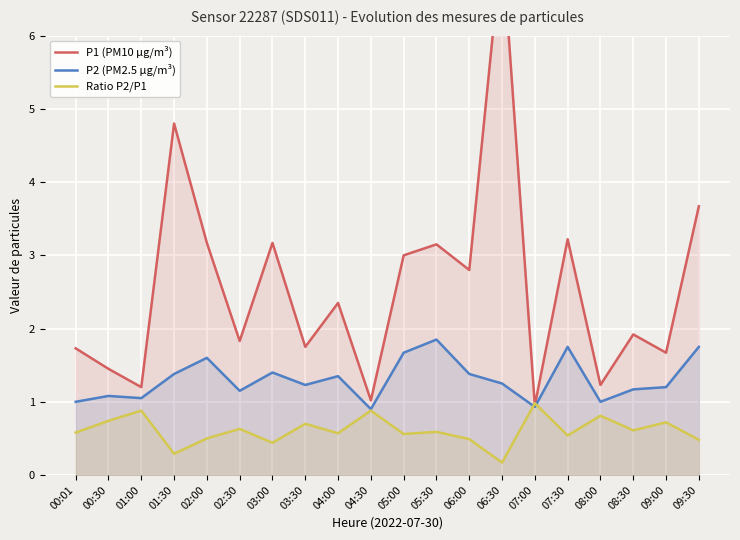

Which category has the highest value across all series?

06:30